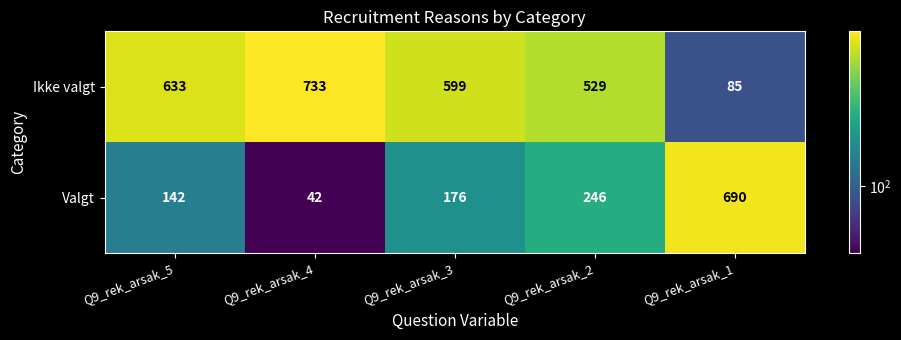

Reading right to left, transcribe all the data shown in this chart.

Ikke valgt: 85	529	599	733	633
Valgt: 690	246	176	42	142